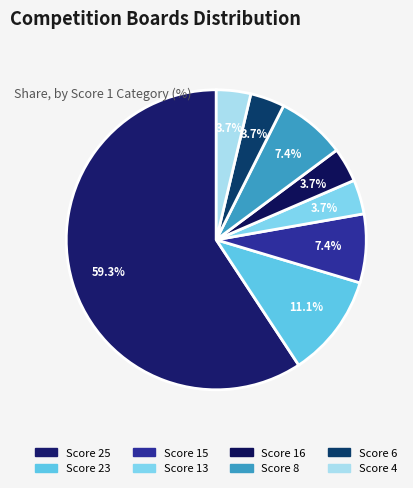

Which has a higher value, Score 13 or Score 23?

Score 23